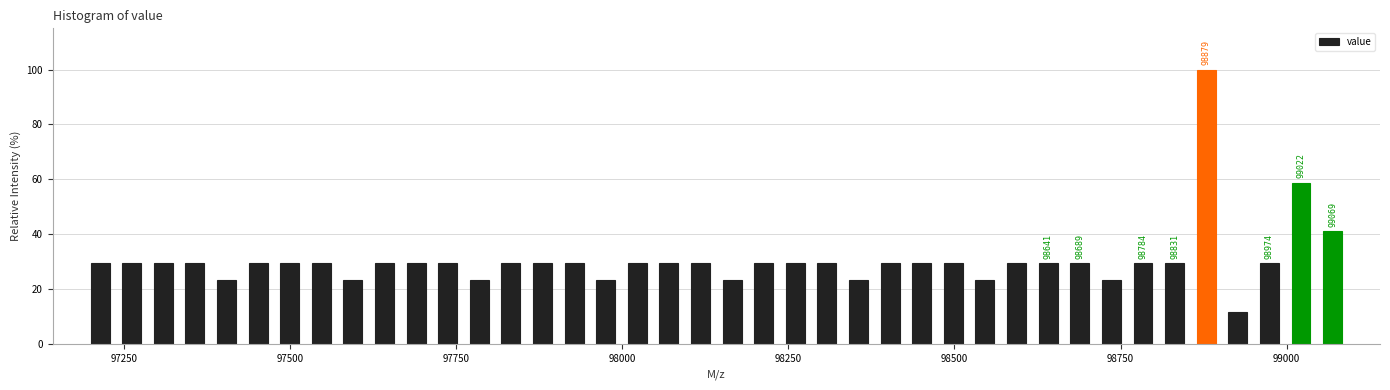

Around what value on the x-axis is the tallest bar? Give the approximate position of its centre, as read against the axis.

98900